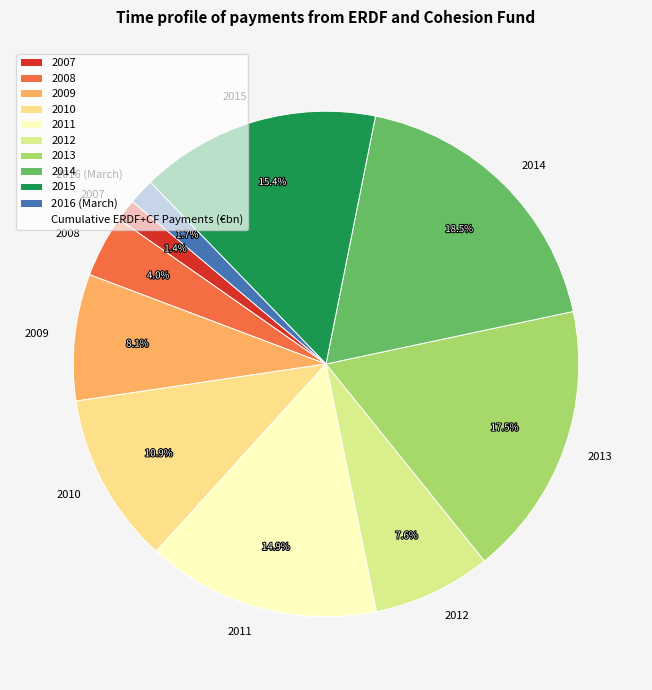

What is the largest slice in the pie chart?

2014